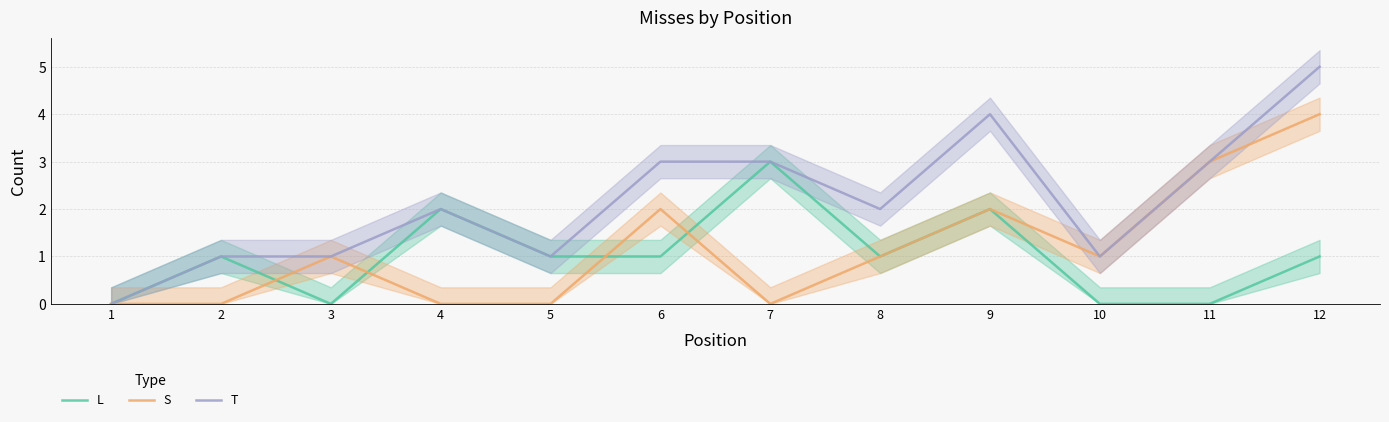

Reading left to right, what are all the values shown in this chart?

L: 1=0	2=1	3=0	4=2	5=1	6=1	7=3	8=1	9=2	10=0	11=0	12=1
S: 1=0	2=0	3=1	4=0	5=0	6=2	7=0	8=1	9=2	10=1	11=3	12=4
T: 1=0	2=1	3=1	4=2	5=1	6=3	7=3	8=2	9=4	10=1	11=3	12=5